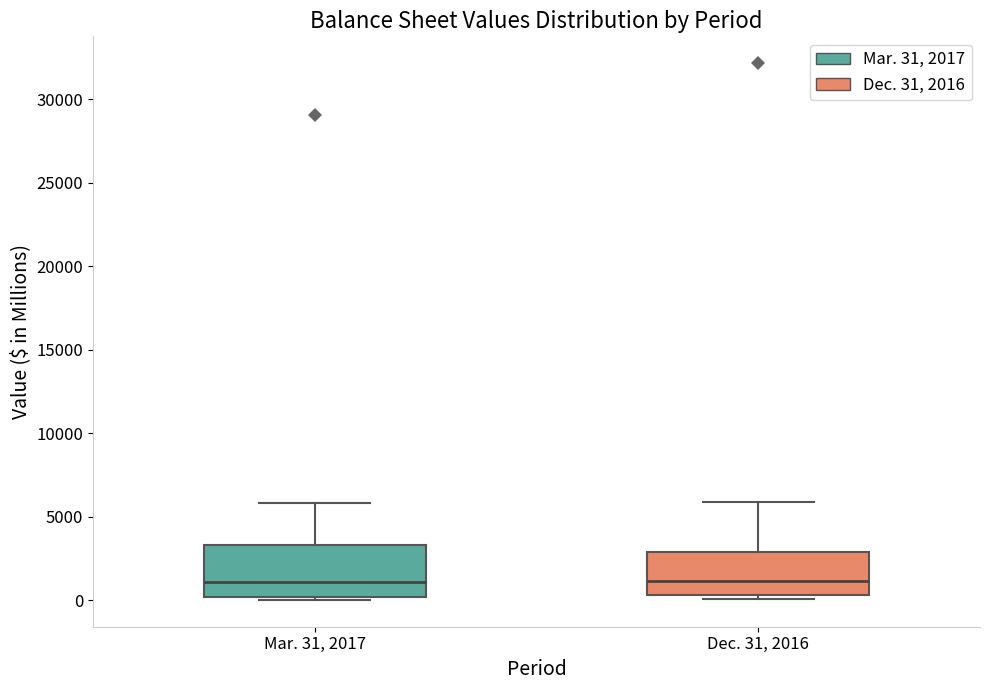

Which box is the tallest, from its lower edge to its upper edge?

Mar. 31, 2017